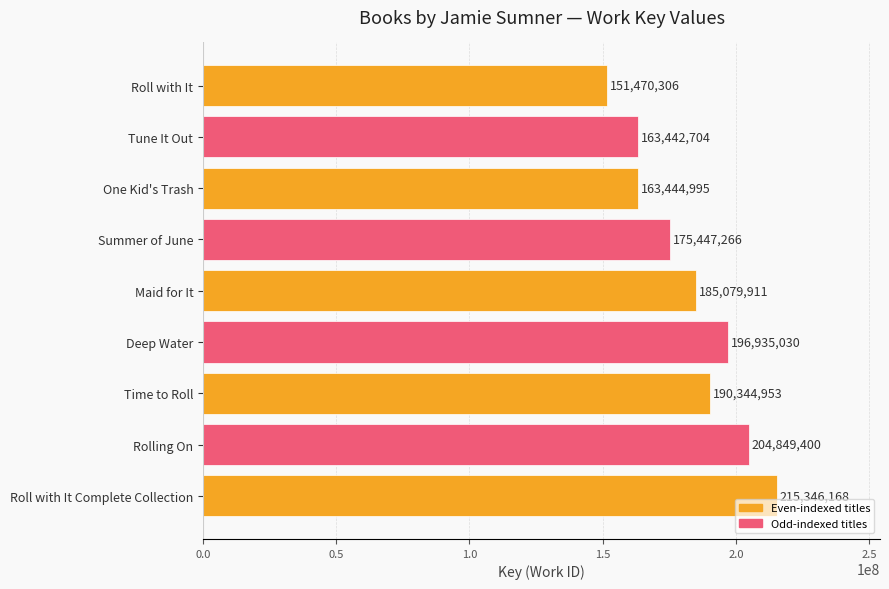

Which category has the lowest value across all series?

Roll with It